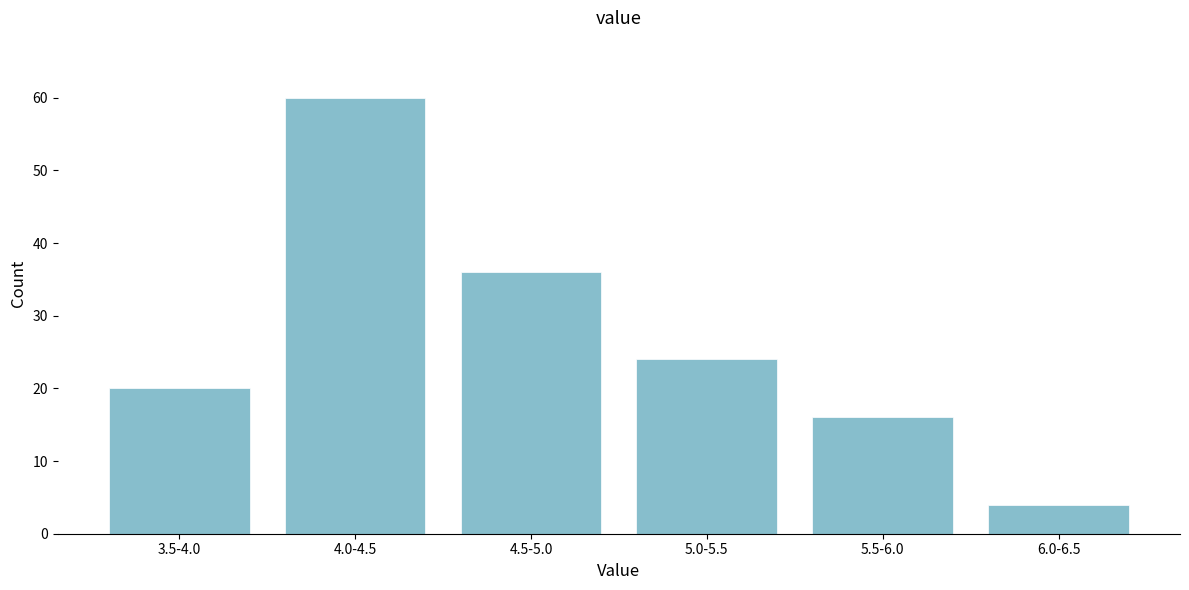

Reading left to right, transcribe all the data shown in this chart.

20	60	36	24	16	4